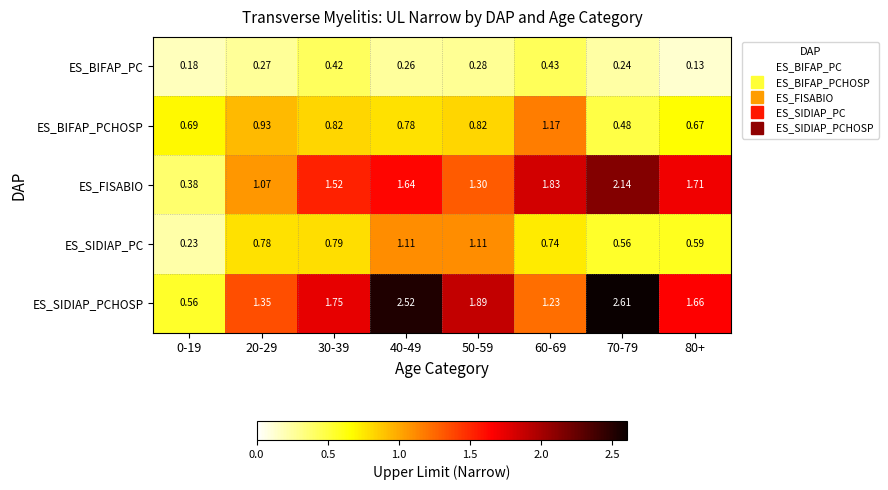

At 80+, list the series in order from largest to smallest.

ES_FISABIO, ES_SIDIAP_PCHOSP, ES_BIFAP_PCHOSP, ES_SIDIAP_PC, ES_BIFAP_PC